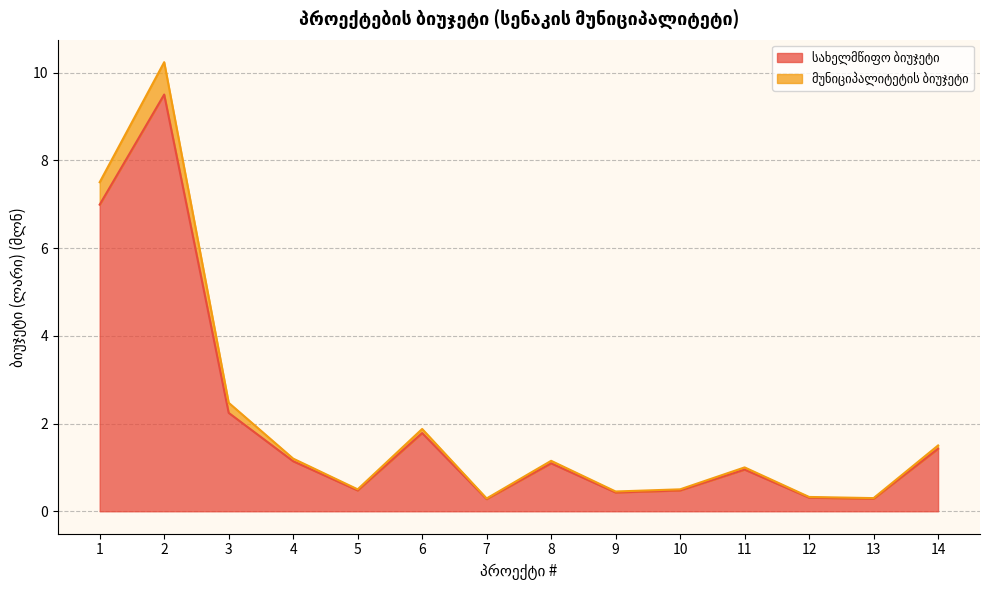

What is the approximate value of სახელმწიფო ბიუჯეტი at 12?

0.3